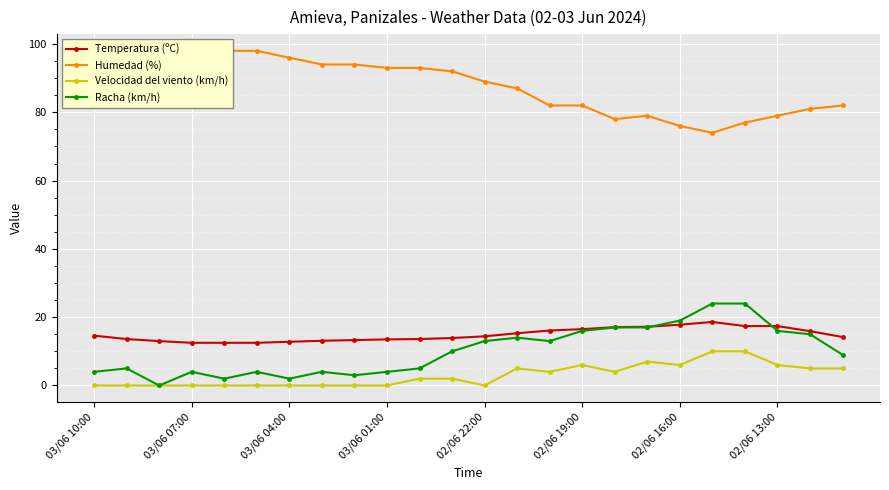

True or false: Racha (km/h) has more than 2 interior local peaks.

True